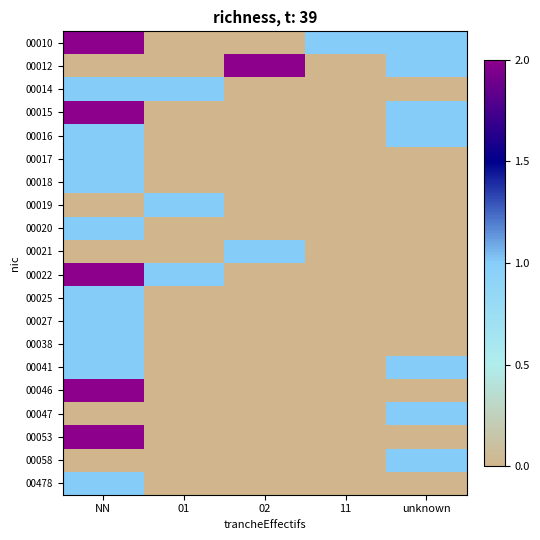

At which category is the sum across all series the highest?

NN